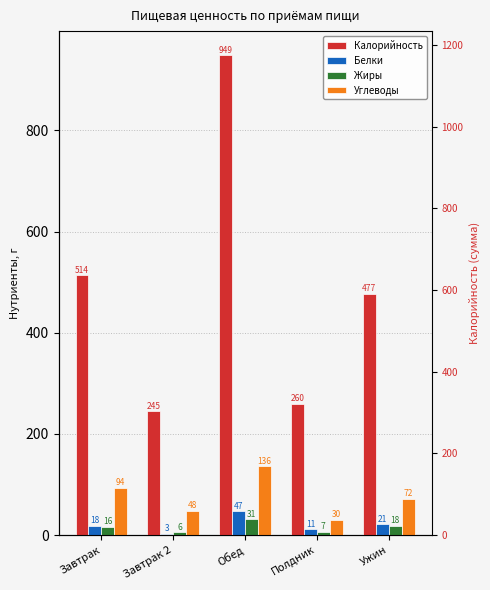

How many categories are shown in the chart?

5